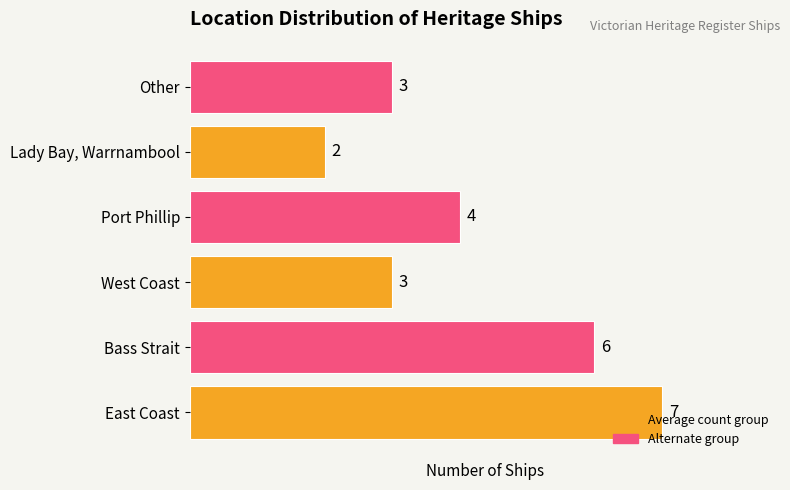

What is the sum of all values?

25